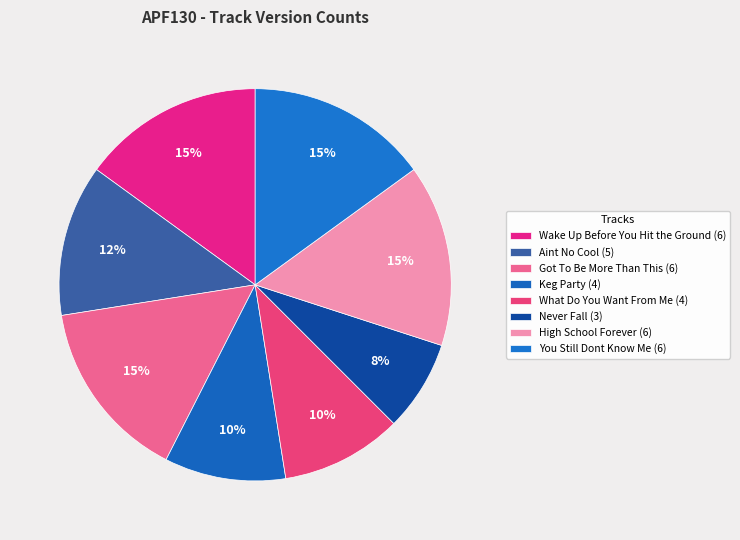

Count the number of slices in the pie.

8